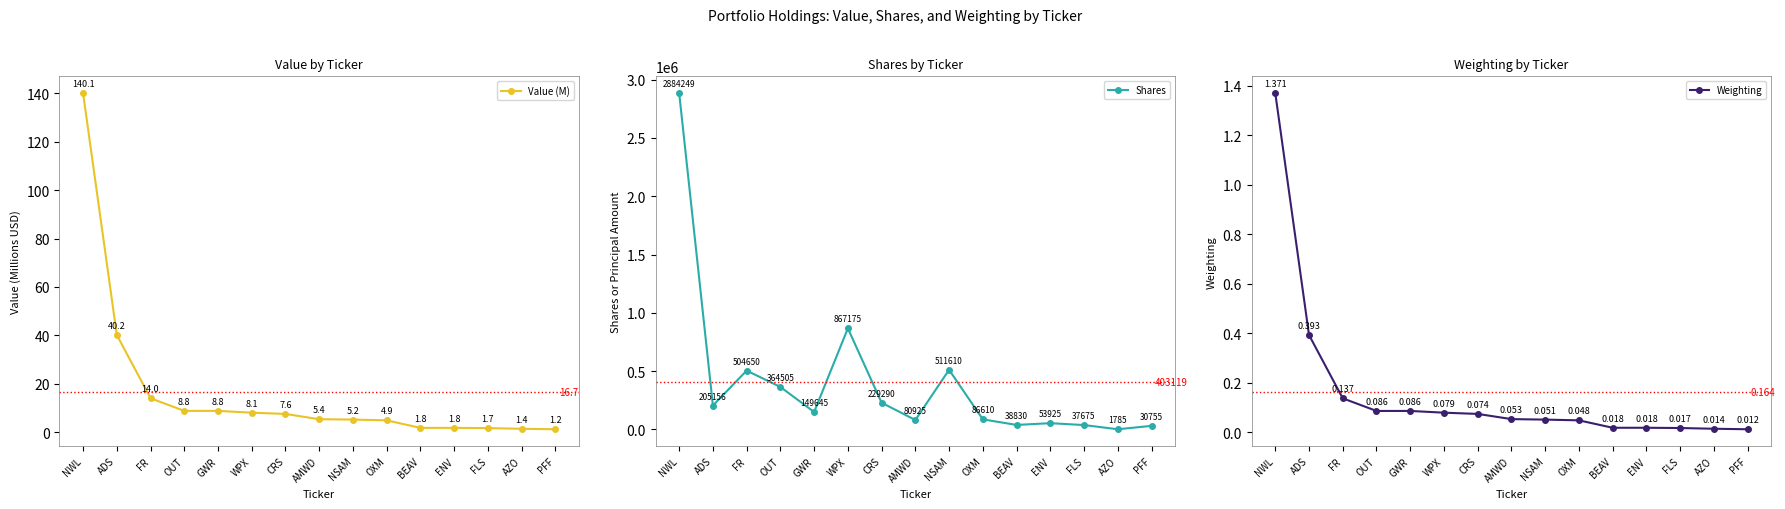

Which series has the widest spread of values?

Shares